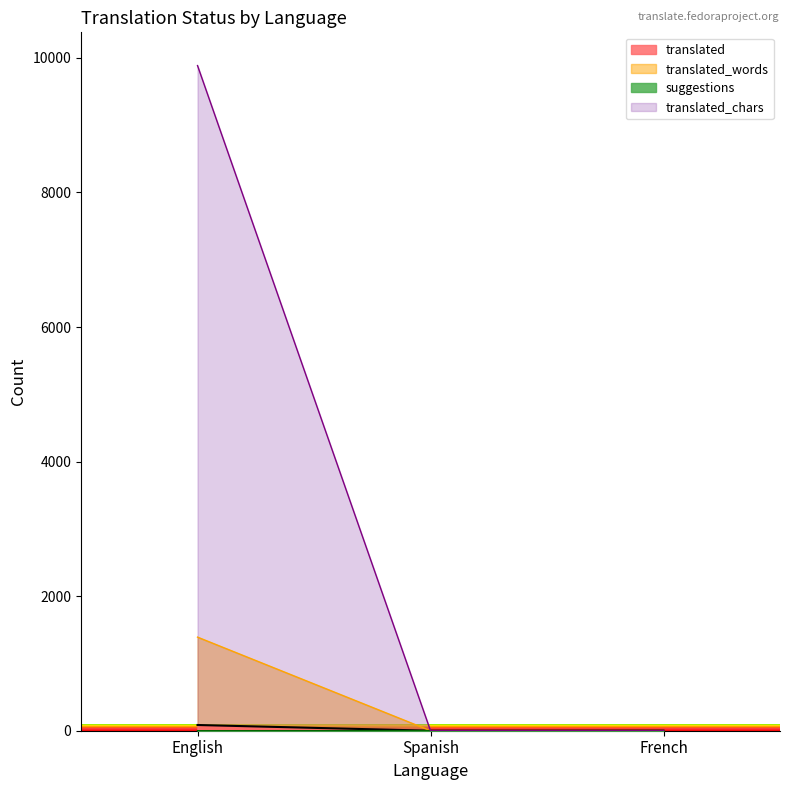

Which label corresponds to the smallest value in the chart?

Spanish